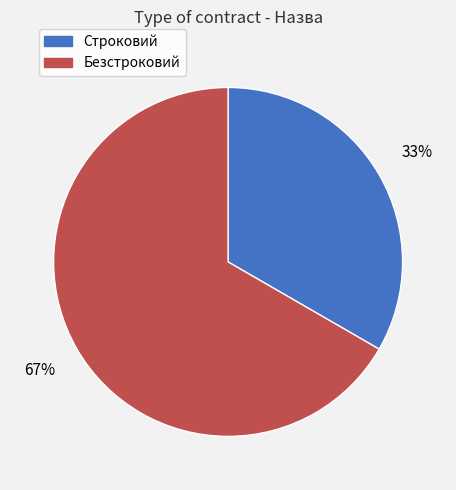

To the nearest percent, what is the average slice percentage?

50%